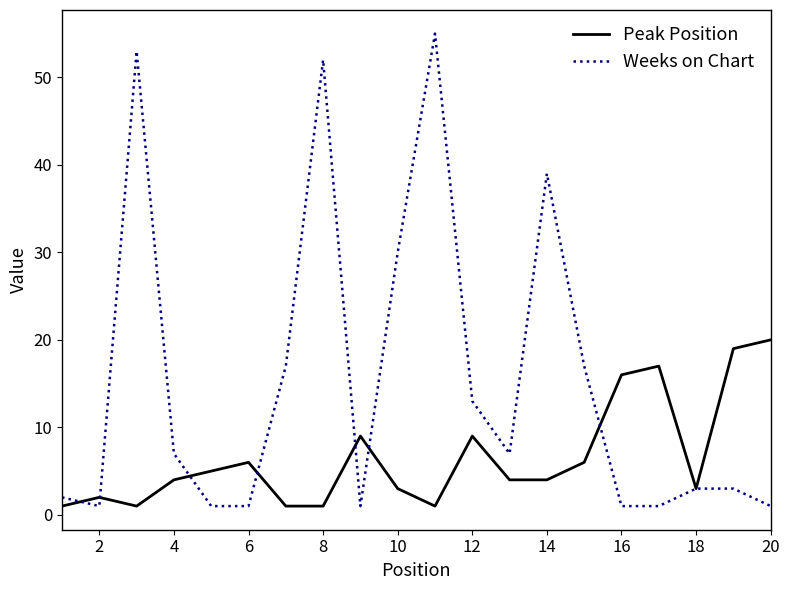

Which series has the largest total across all categories?

Weeks on Chart